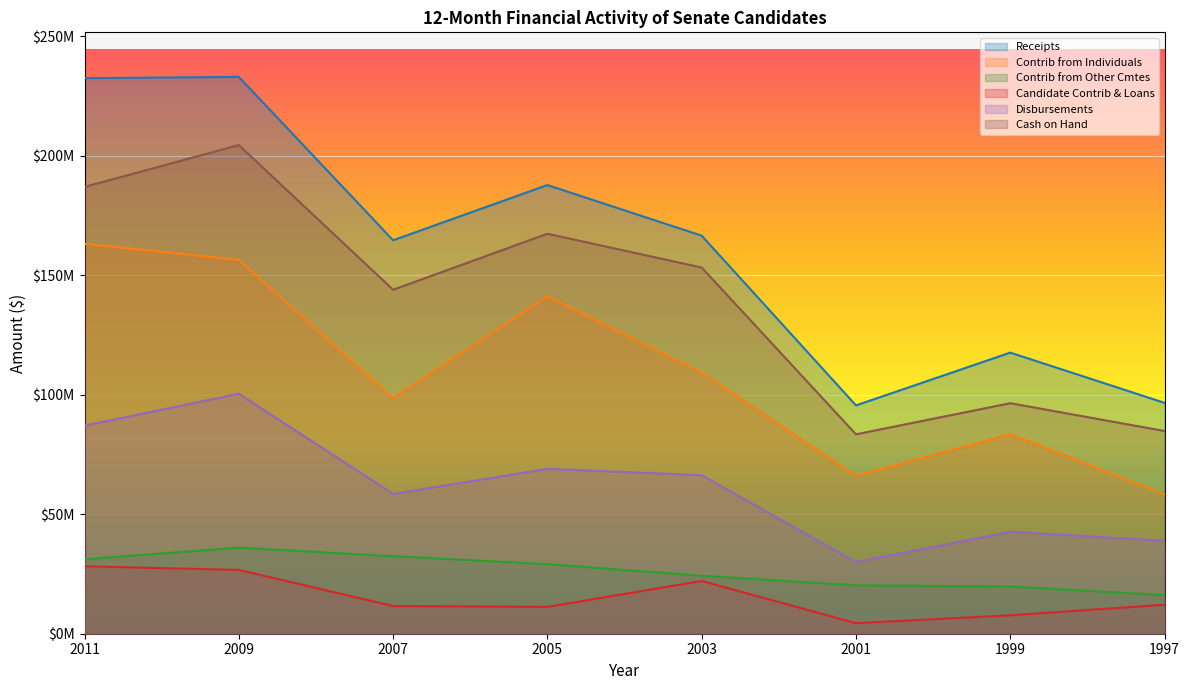

How many lines are shown in the chart?

6